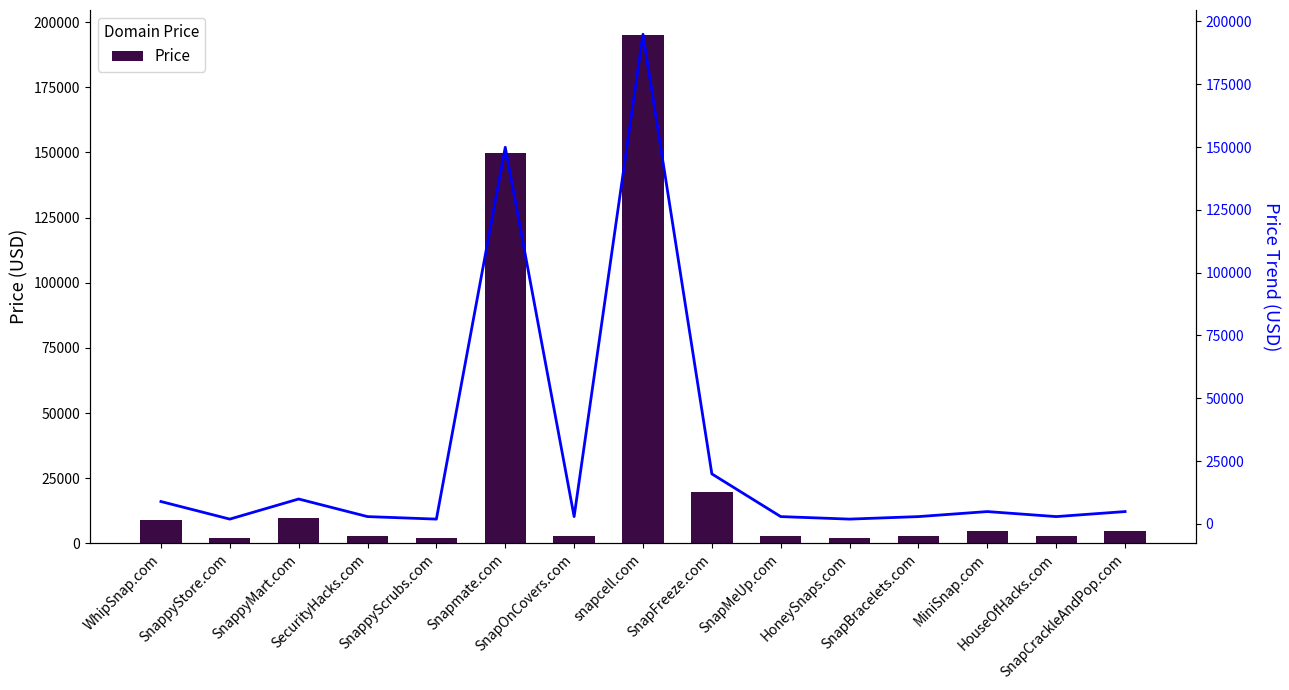

What is the difference between the maximum and minimum values in the Price Trend series?

193000